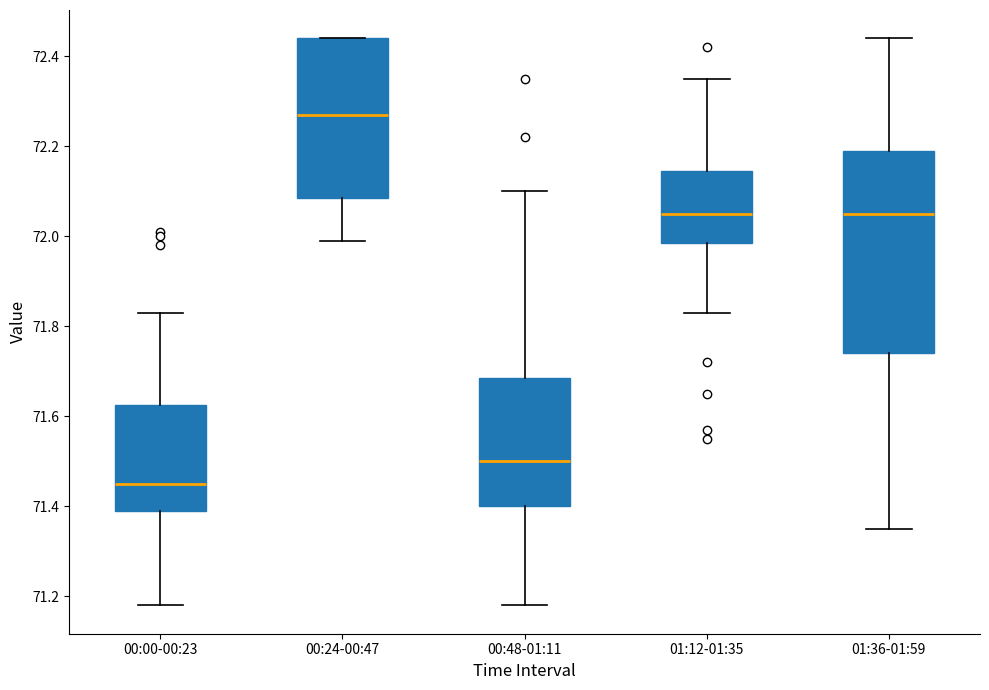

Reading left to right, transcribe this box plot: for each box, give where its median line is, the range the box spans, and where its two whiskers end, as read against the y-axis. The values are not printed on the chart, so give them approximately, as read against the axis.

00:00-00:23: median 71.46, box 71.40 to 71.62, whiskers 71.18 to 71.84
00:24-00:47: median 72.28, box 72.08 to 72.44, whiskers 72.00 to 72.44
00:48-01:11: median 71.50, box 71.40 to 71.68, whiskers 71.18 to 72.10
01:12-01:35: median 72.06, box 71.98 to 72.14, whiskers 71.84 to 72.36
01:36-01:59: median 72.06, box 71.74 to 72.20, whiskers 71.36 to 72.44